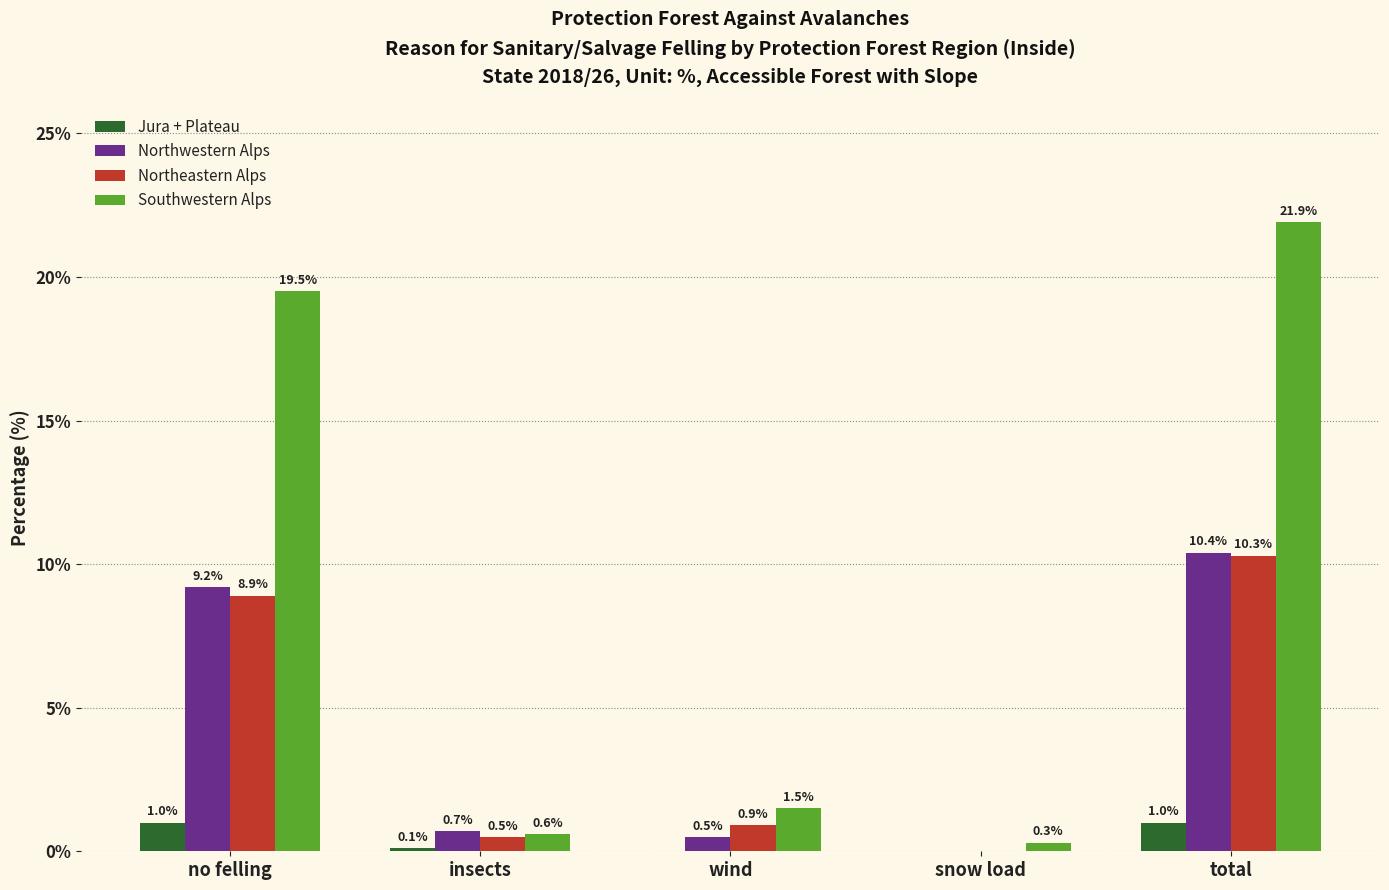

Reading left to right, what are all the values shown in this chart?

Jura + Plateau: no felling=1.0	insects=0.1	wind=0.0	snow load=0.0	total=1.0
Northwestern Alps: no felling=9.2	insects=0.7	wind=0.5	snow load=0.0	total=10.4
Northeastern Alps: no felling=8.9	insects=0.5	wind=0.9	snow load=0.0	total=10.3
Southwestern Alps: no felling=19.5	insects=0.6	wind=1.5	snow load=0.3	total=21.9